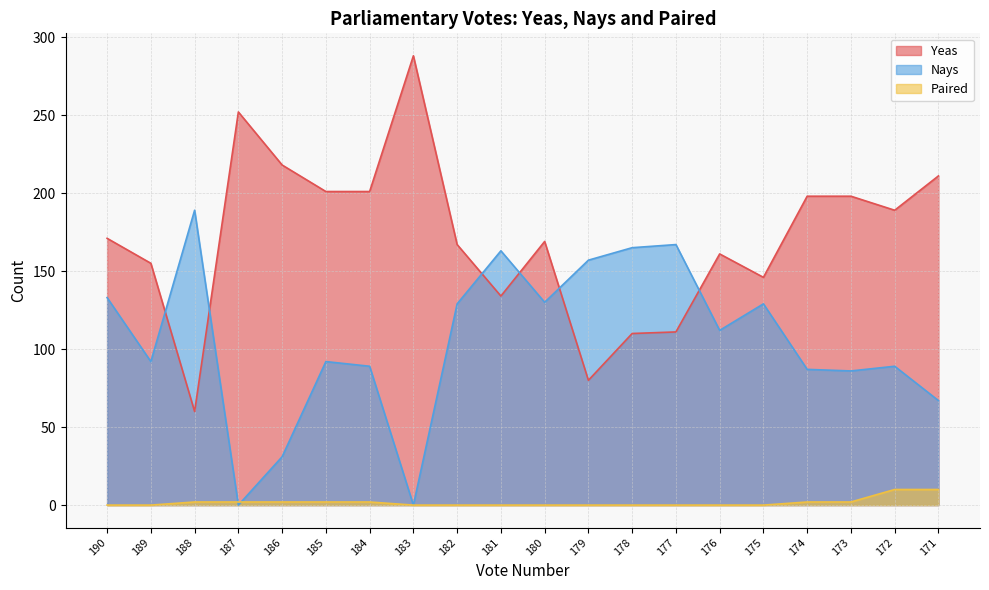

List the labels in order of Paired value, largest first.

172, 171, 188, 187, 186, 185, 184, 174, 173, 190, 189, 183, 182, 181, 180, 179, 178, 177, 176, 175